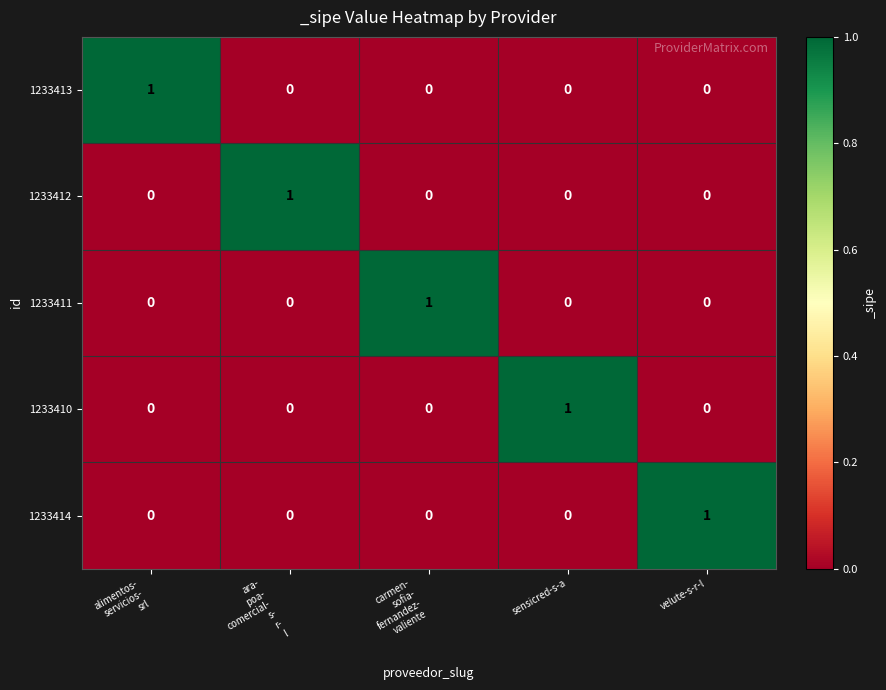

Count the 1233412 values in the range 0 to 1.

5